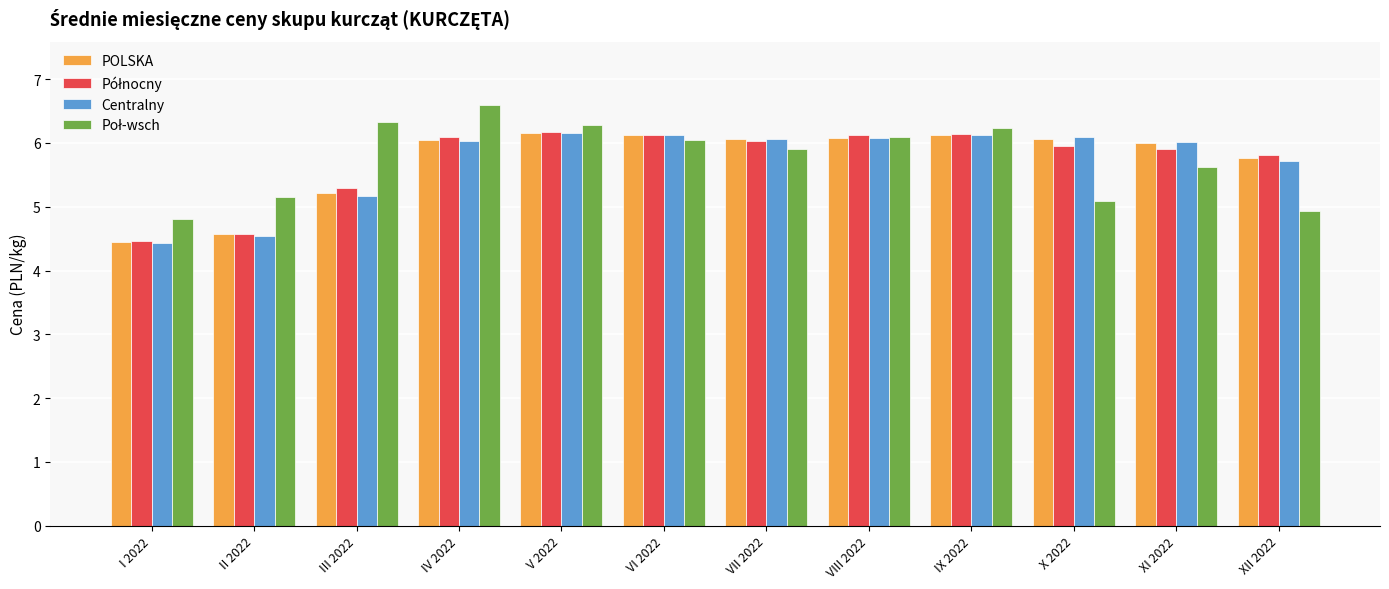

The POLSKA series shows 1.8 at IX 2022. True or false?

False